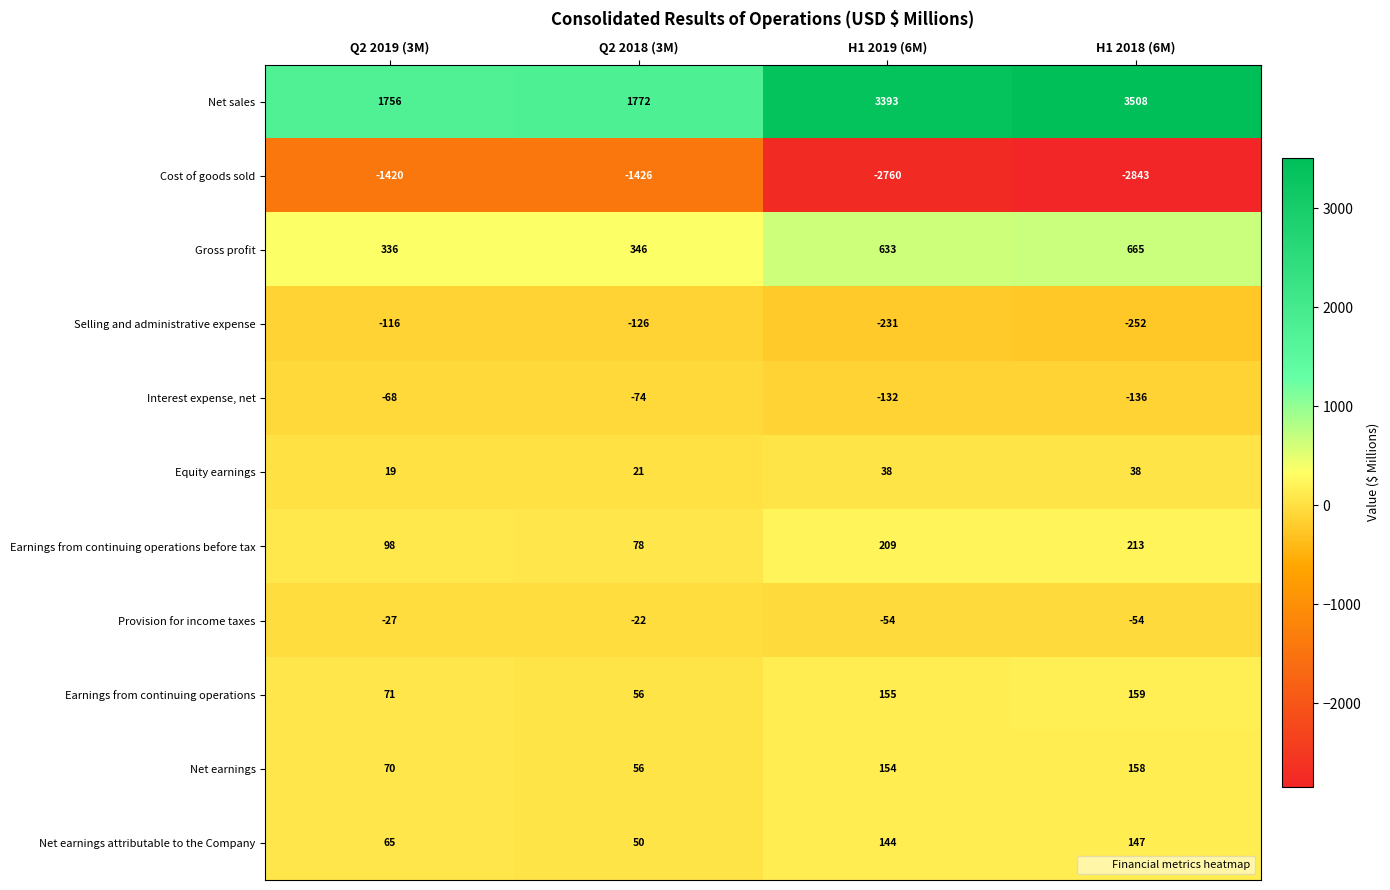

The Earnings from continuing operations before tax series shows 280 at H1 2018 (6M). True or false?

False